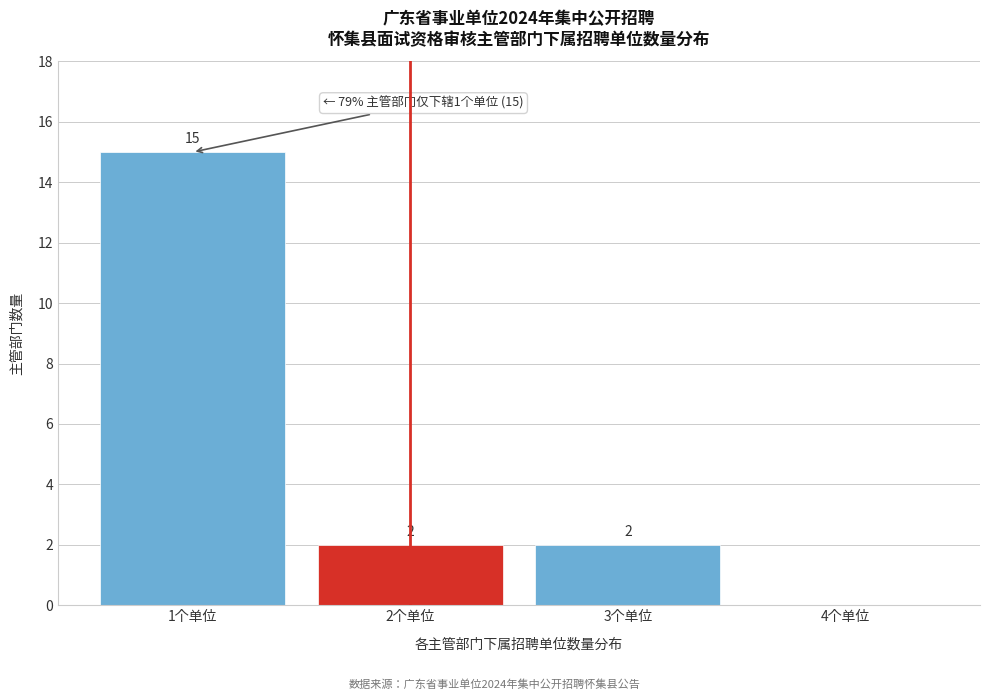

Reading left to right, list all the values displayed in this chart.

1个单位=15	2个单位=2	3个单位=2	4个单位=0